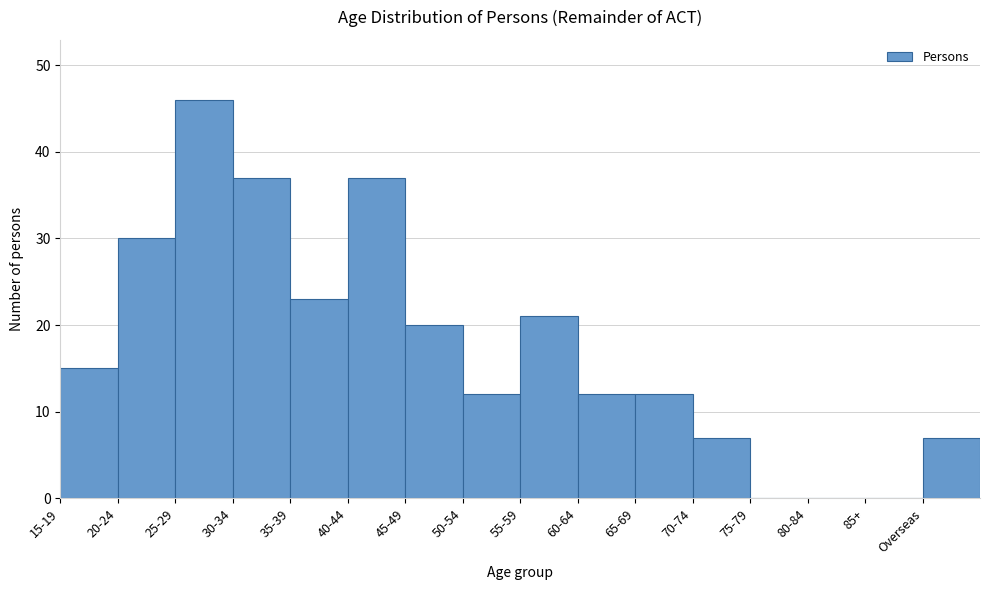

Reading right to left, what are all the values shown in this chart?

Overseas=7	85+=0	80-84=0	75-79=0	70-74=7	65-69=12	60-64=12	55-59=21	50-54=12	45-49=20	40-44=37	35-39=23	30-34=37	25-29=46	20-24=30	15-19=15